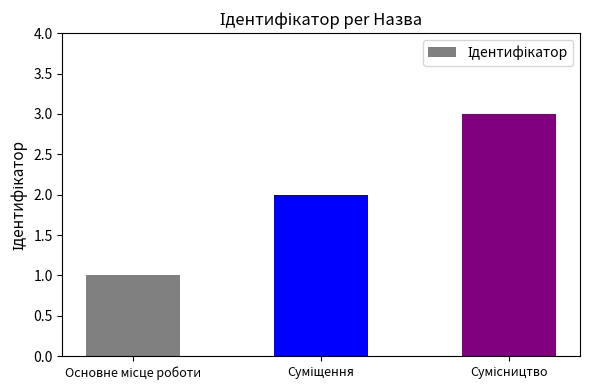

What is the sum of all values?

6